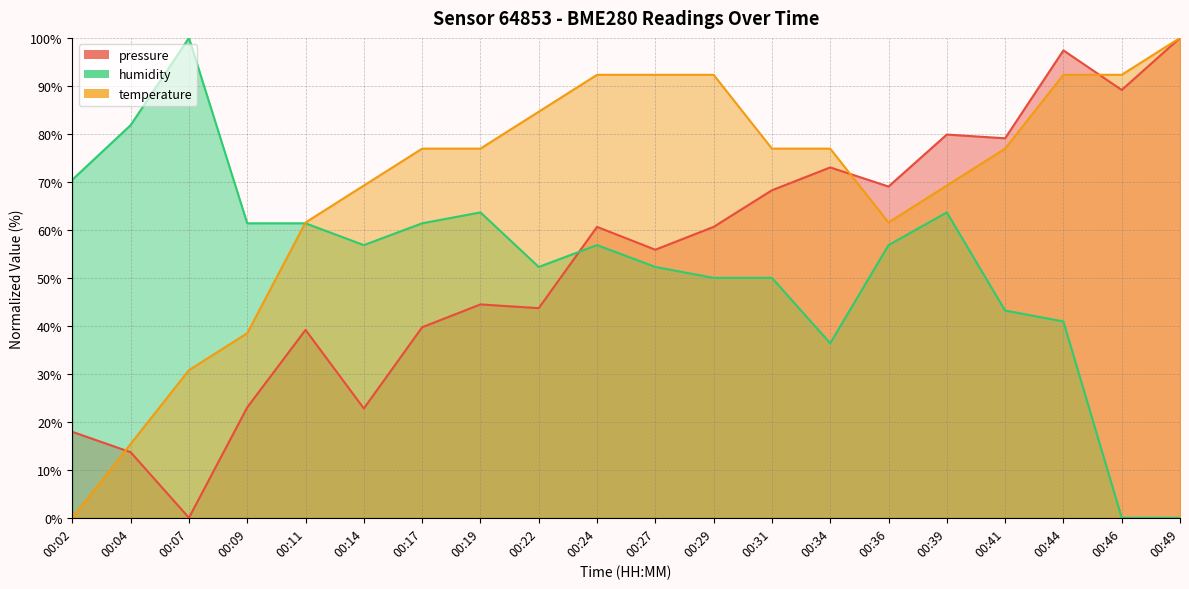

What is the approximate value of temperature at 00:39?

69.2